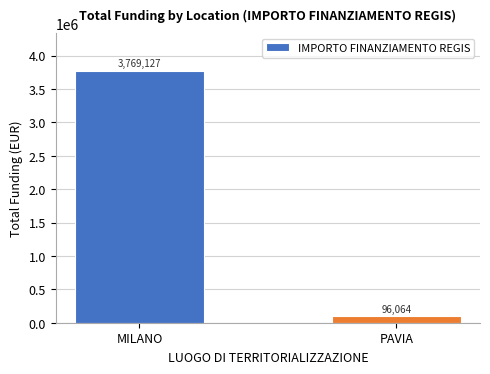

What is the change in value from MILANO to PAVIA?

-3673063